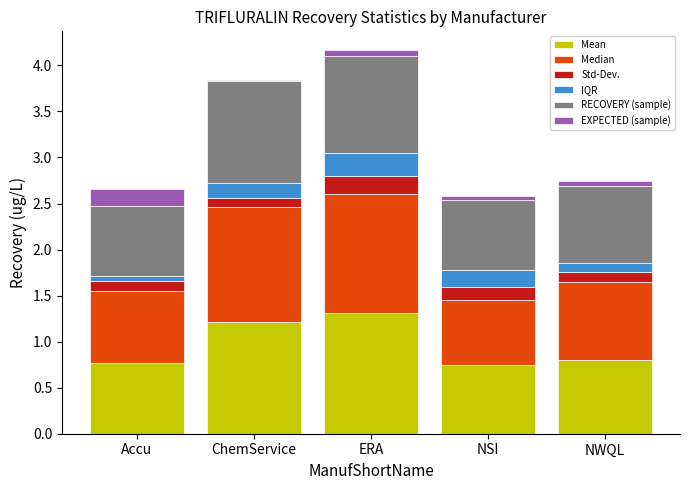

List the series in order of their peak value, lowest first.

EXPECTED (sample), Std-Dev., IQR, RECOVERY (sample), Median, Mean